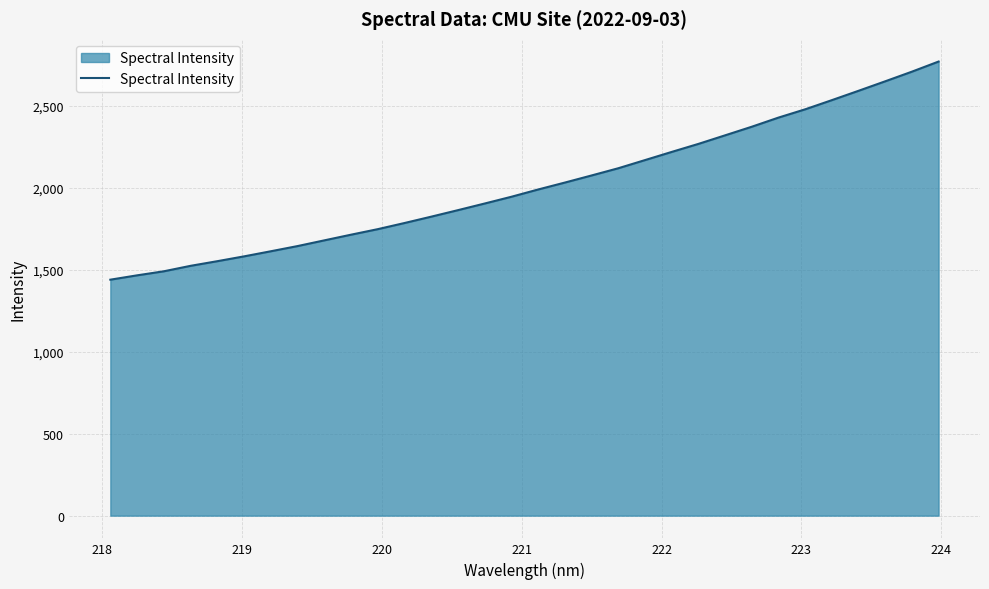

What is the minimum value shown in the chart?

1439.9